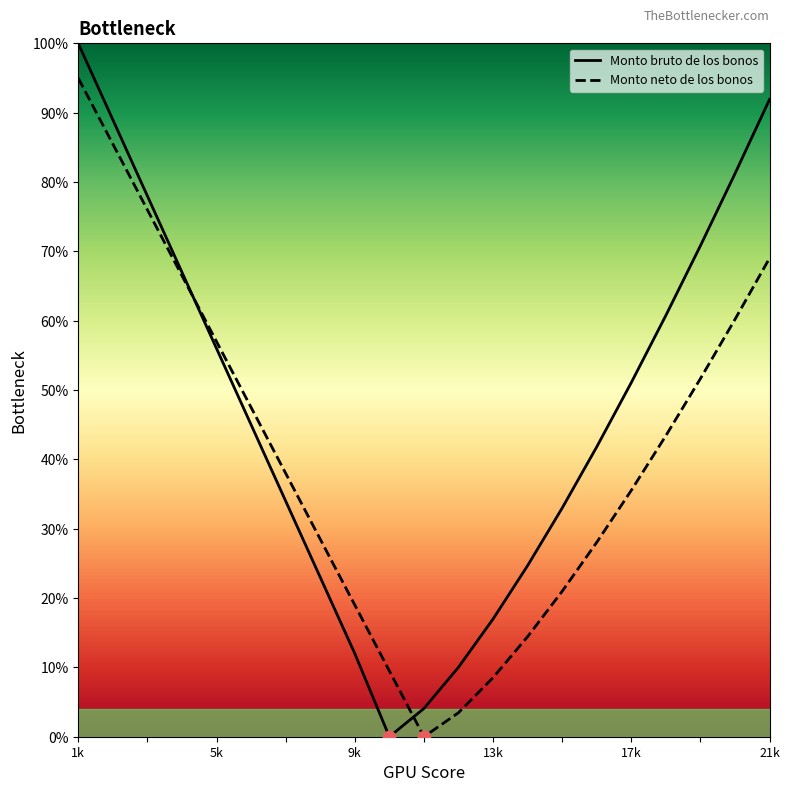

What are all the series names shown in the legend?

Monto bruto de los bonos, Monto neto de los bonos